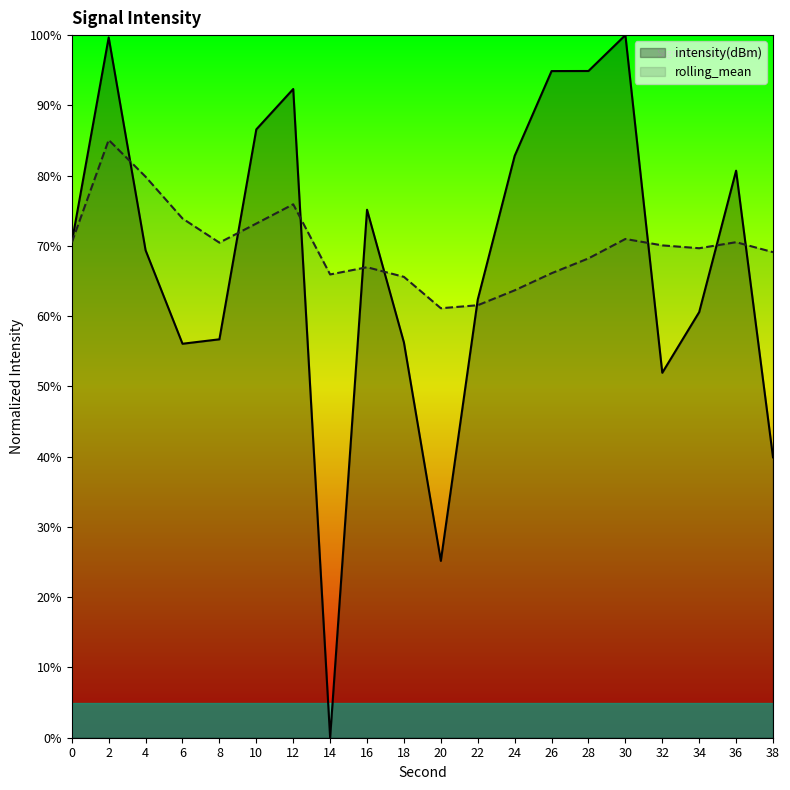

Which category has the highest value across all series?

30